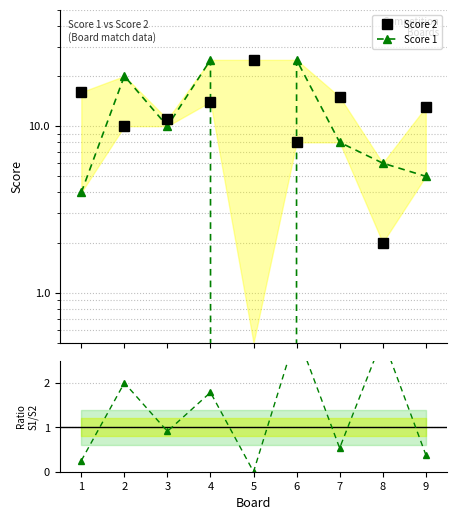

How many values in the Score 1 series exceed 8?

4